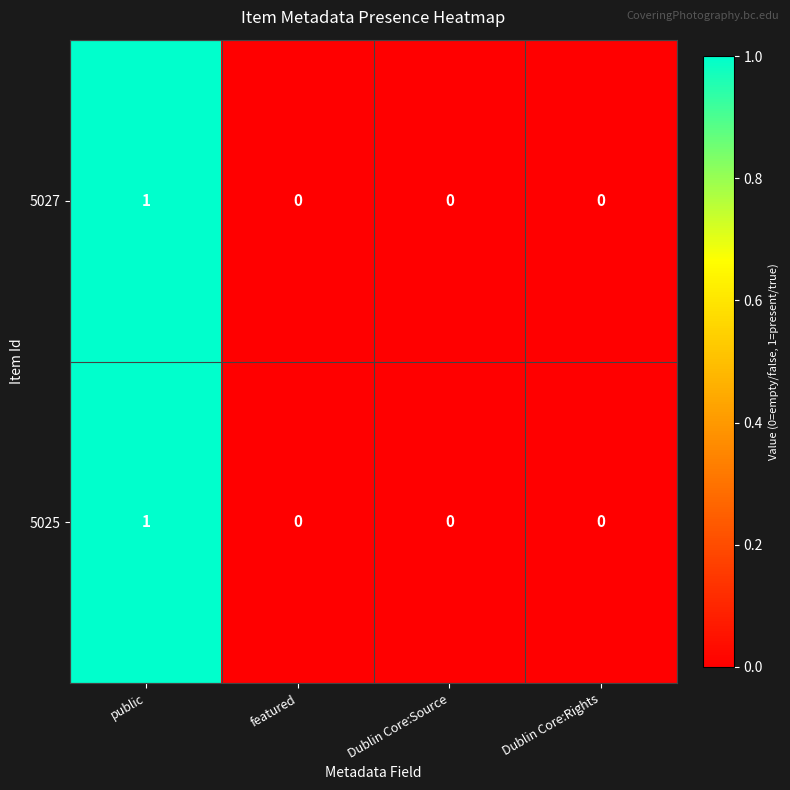

Is it true that 5025 equals 0 at featured?

True